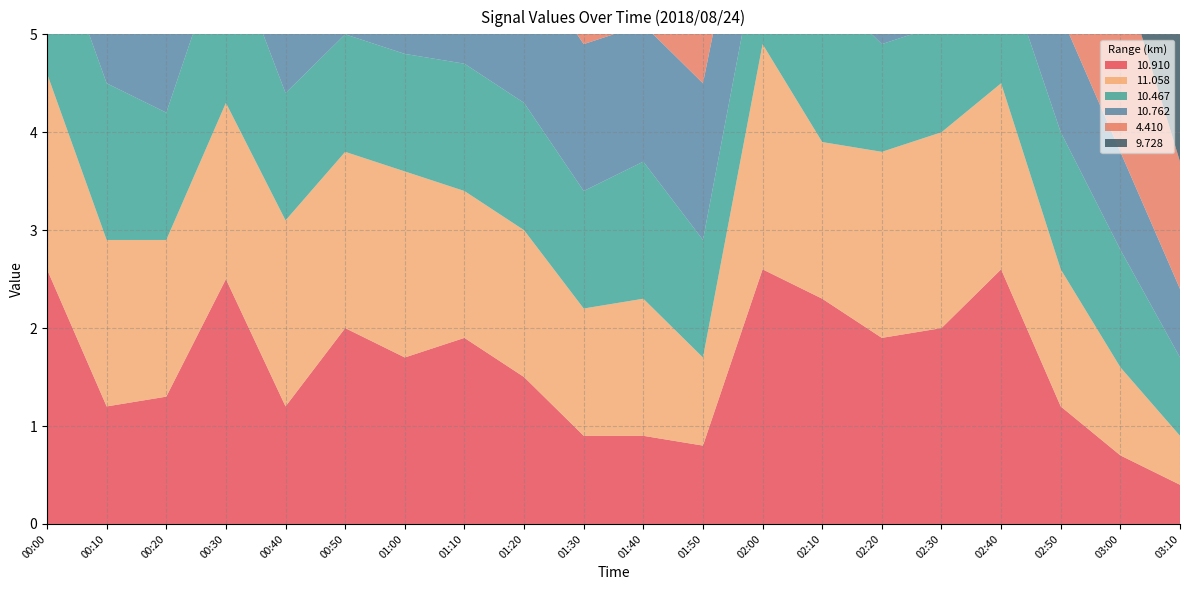

Reading right to left, extract all data points from this chart.

 10.910: 0.4	0.7	1.2	2.6	2.0	1.9	2.3	2.6	0.8	0.9	0.9	1.5	1.9	1.7	2.0	1.2	2.5	1.3	1.2	2.6
 11.058: 0.5	0.9	1.4	1.9	2.0	1.9	1.6	2.3	0.9	1.4	1.3	1.5	1.5	1.9	1.8	1.9	1.8	1.6	1.7	2.0
 10.467: 0.8	1.2	1.4	1.3	1.1	1.1	1.6	1.2	1.2	1.4	1.2	1.3	1.3	1.2	1.2	1.3	1.7	1.3	1.6	1.6
 10.762: 0.7	1.0	1.2	1.5	1.3	1.2	1.3	1.4	1.6	1.4	1.5	1.5	1.4	1.2	1.3	1.6	1.9	1.0	1.3	1.9
  4.410: 1.3	1.9	1.8	0.9	1.1	0.8	1.5	1.5	0.8	0.7	0.7	0.7	3.2	2.4	2.8	2.6	3.1	0.6	0.7	0.7
  9.728: 1.7	2.3	1.7	1.4	1.1	1.0	1.4	1.3	1.0	1.0	0.7	1.0	1.1	1.3	1.0	1.0	0.9	1.1	1.1	1.2